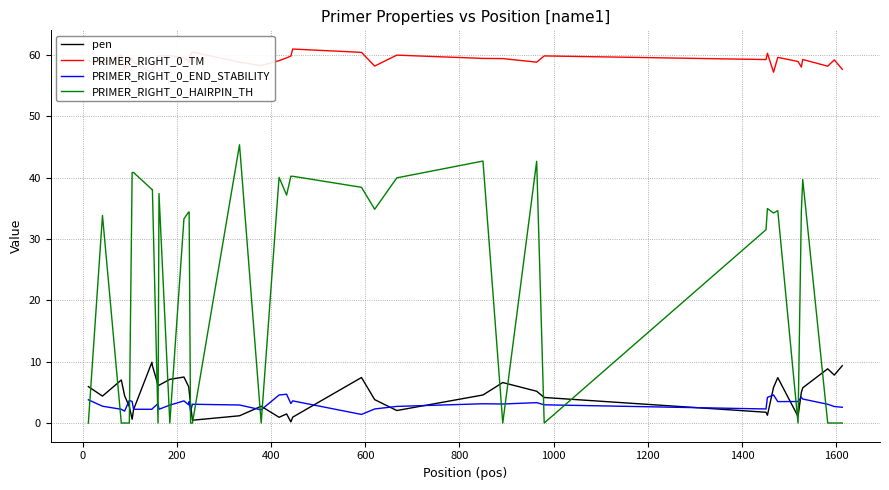

What is the minimum value for PRIMER_RIGHT_0_TM?

57.1